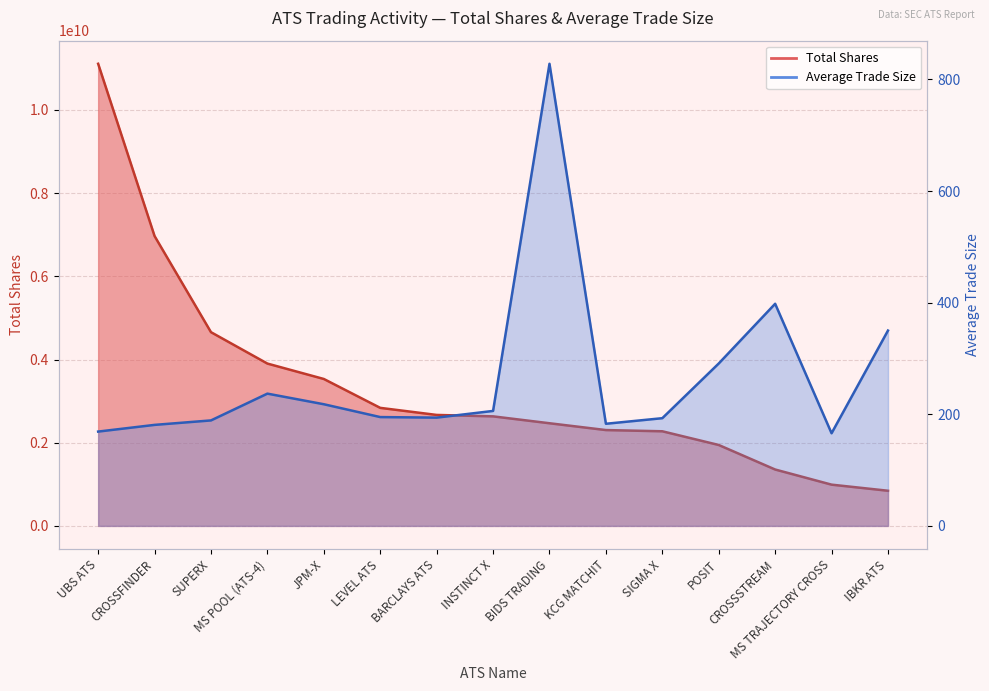

Rank the series by their maximum value, from lowest to highest.

Average Trade Size, Total Shares